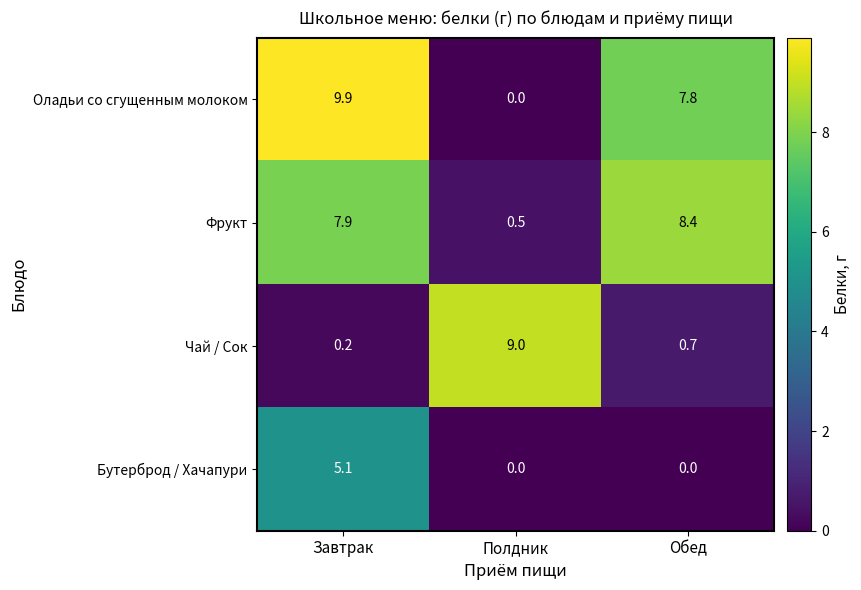

How many positive values does the Оладьи со сгущенным молоком series have?

2